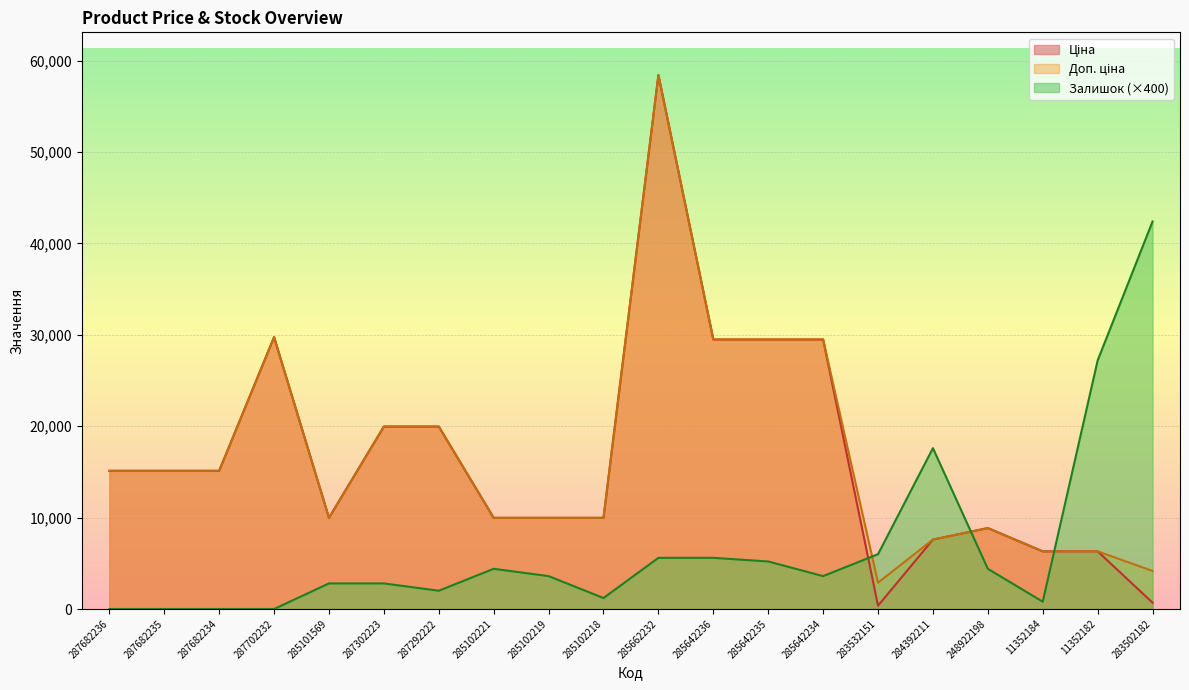

At which category is the sum across all series the highest?

285662232